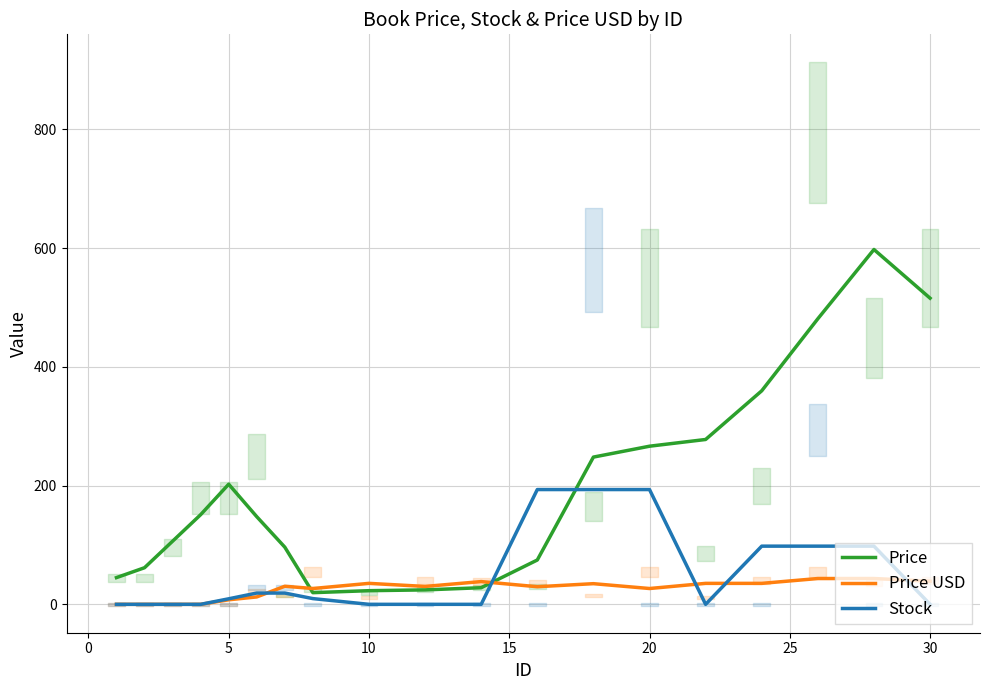

Reading left to right, list all the values displayed in this chart.

Price: 45.0	61.7	106.3	151.0	202.3	147.7	96.3	19.7	23.0	24.3	28.0	74.7	248.0	266.3	277.7	359.7	481.0	597.7	515.7
Price USD: 0.0	0.0	0.0	0.0	7.6	12.5	30.5	26.7	35.3	30.2	38.3	29.7	34.8	26.7	35.3	35.3	43.5	43.5	39.0
Stock: 0.0	0.0	0.0	0.0	9.3	19.0	19.0	9.7	0.0	0.0	0.0	193.3	193.3	193.3	0.0	98.0	98.0	98.0	0.0